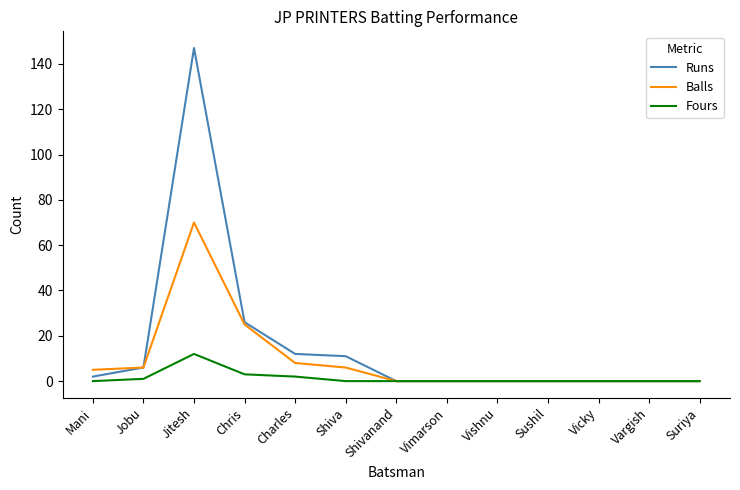

Rank the series by their average value, from lowest to highest.

Fours, Balls, Runs